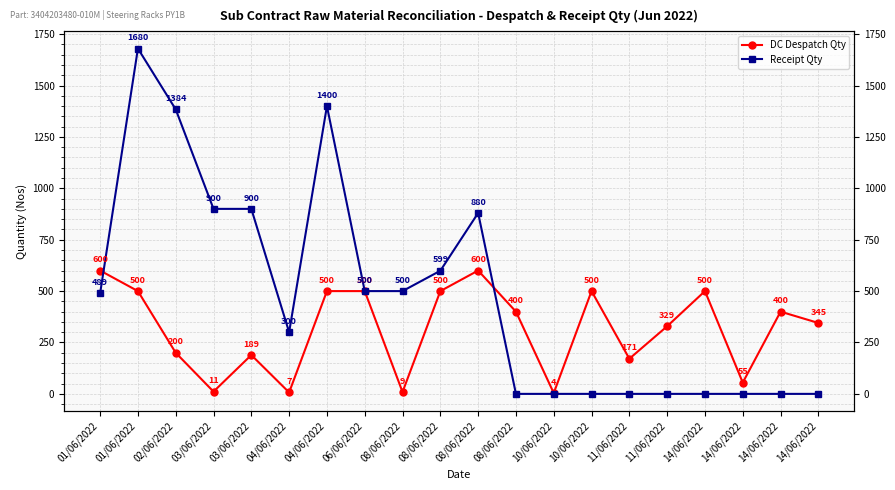

What is the difference between the second highest and minimum values in the DC Despatch Qty series?

596